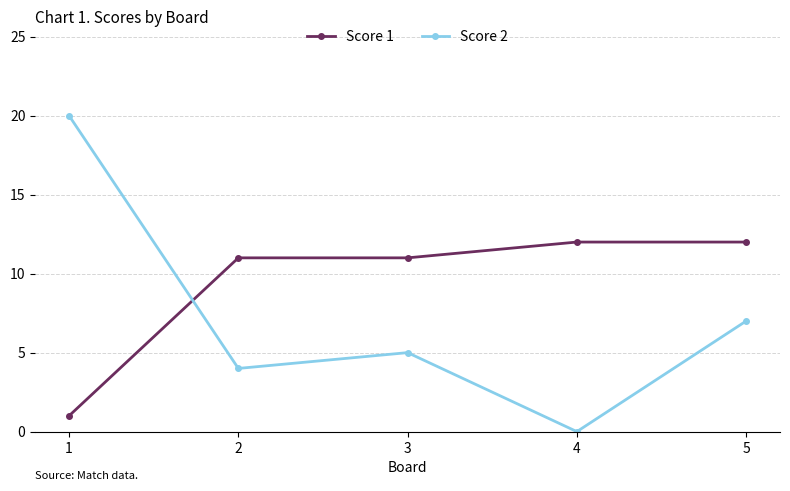

Where is the first local minimum for Score 2?

2